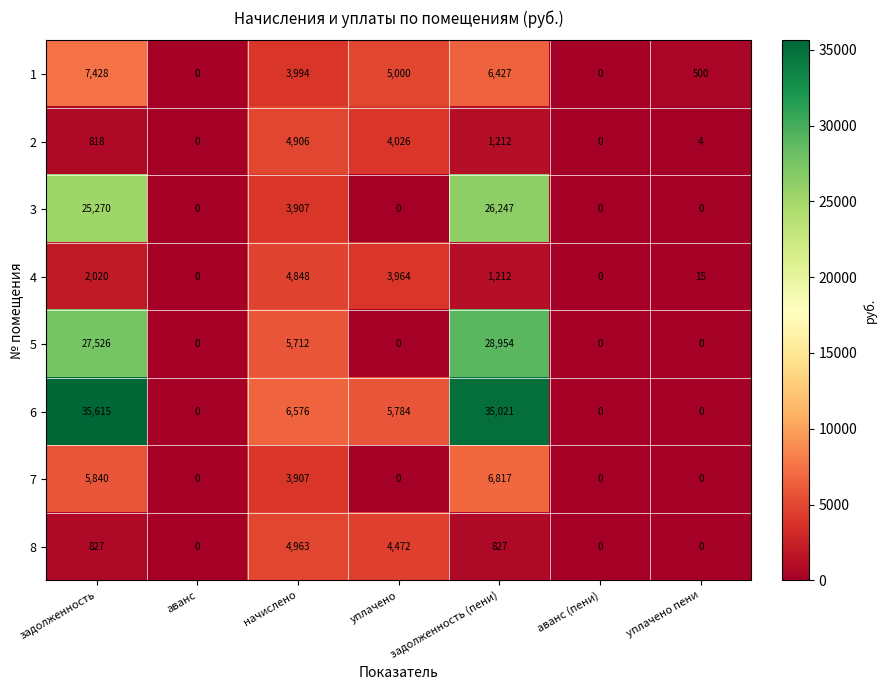

At how many categories does at least one series exceed 24621?

2